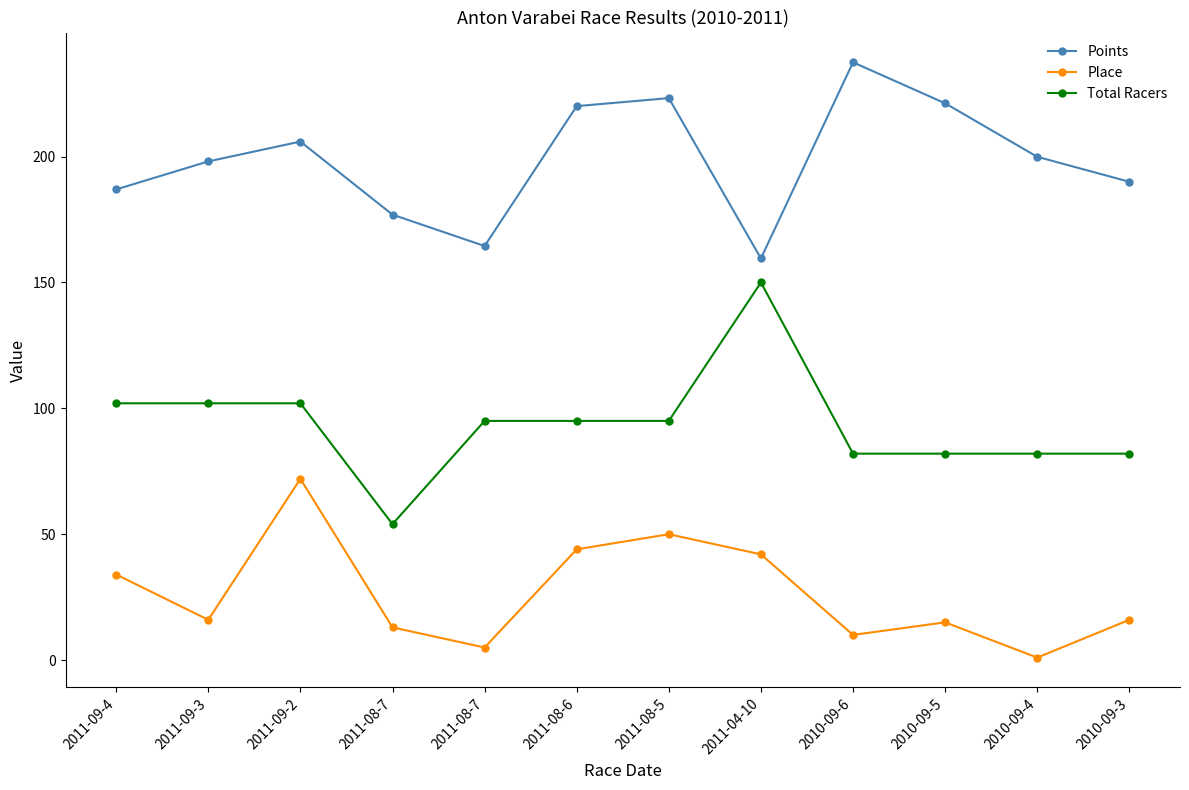

What is the difference between the highest and lowest values at 2011-09-4?

153.0